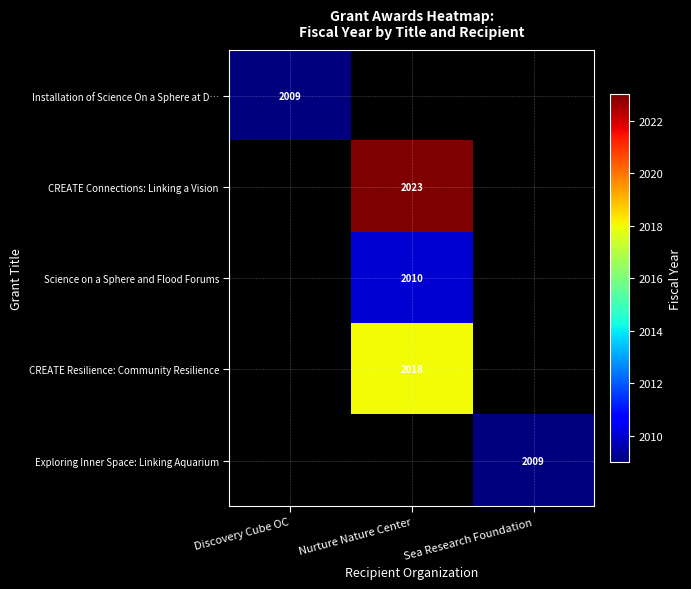

True or false: CREATE Resilience: Community Resilience has a value of 2018 at Nurture Nature Center.

True